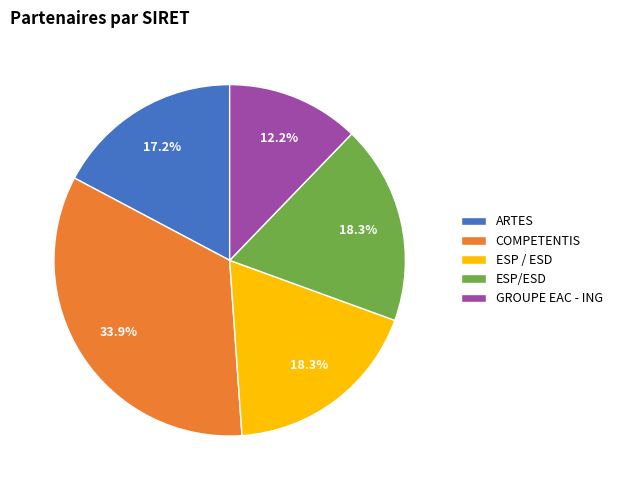

The ESP / ESD slice represents 6% of the pie. True or false?

False